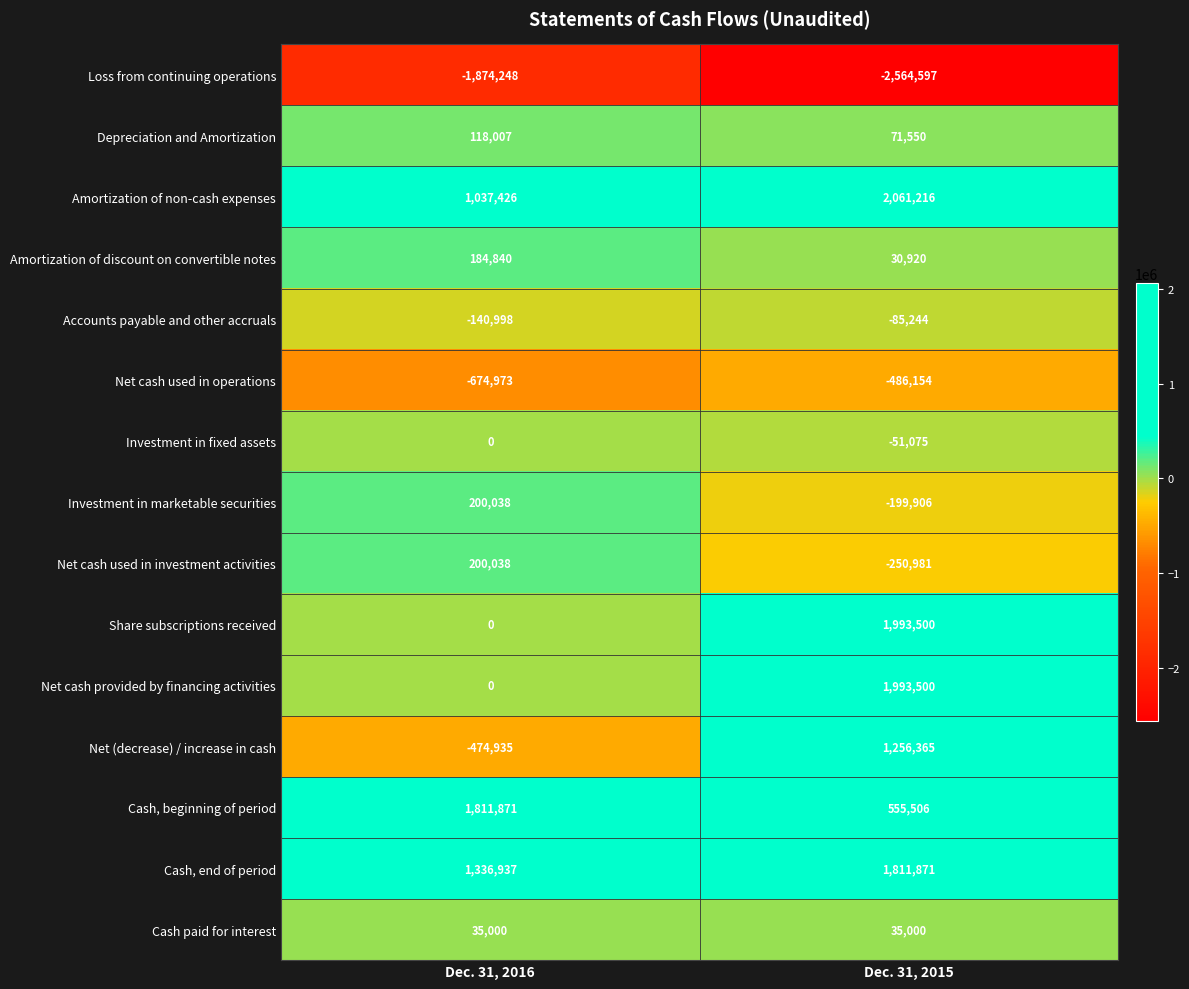

What value does the Net cash used in investment activities series have at Dec. 31, 2016, to the nearest 100?

200000